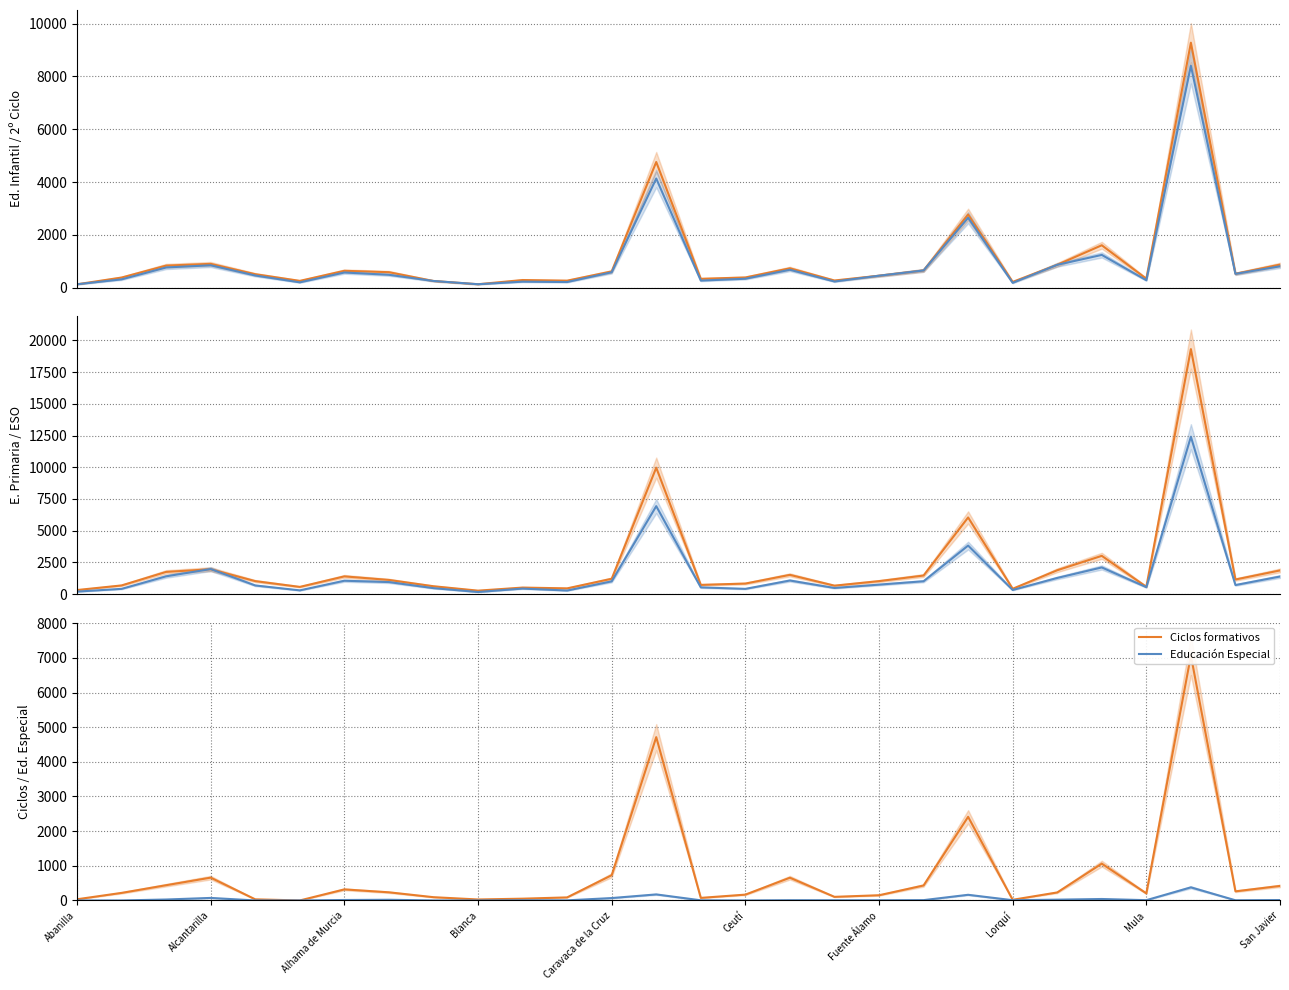

What is the average value of the Educación Infantil series?

1069